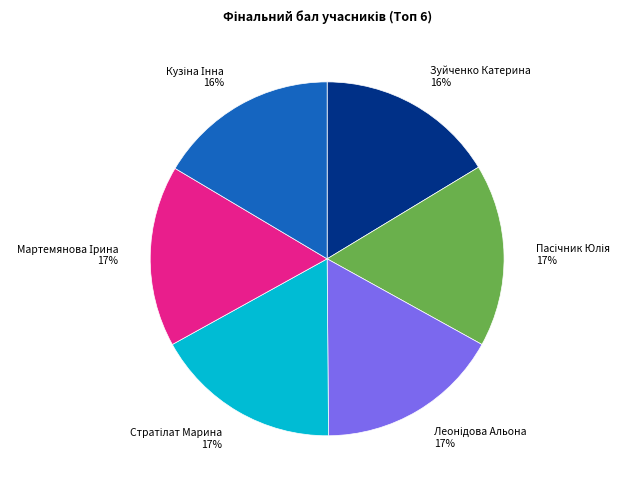

To the nearest percent, what is the average slice percentage?

17%